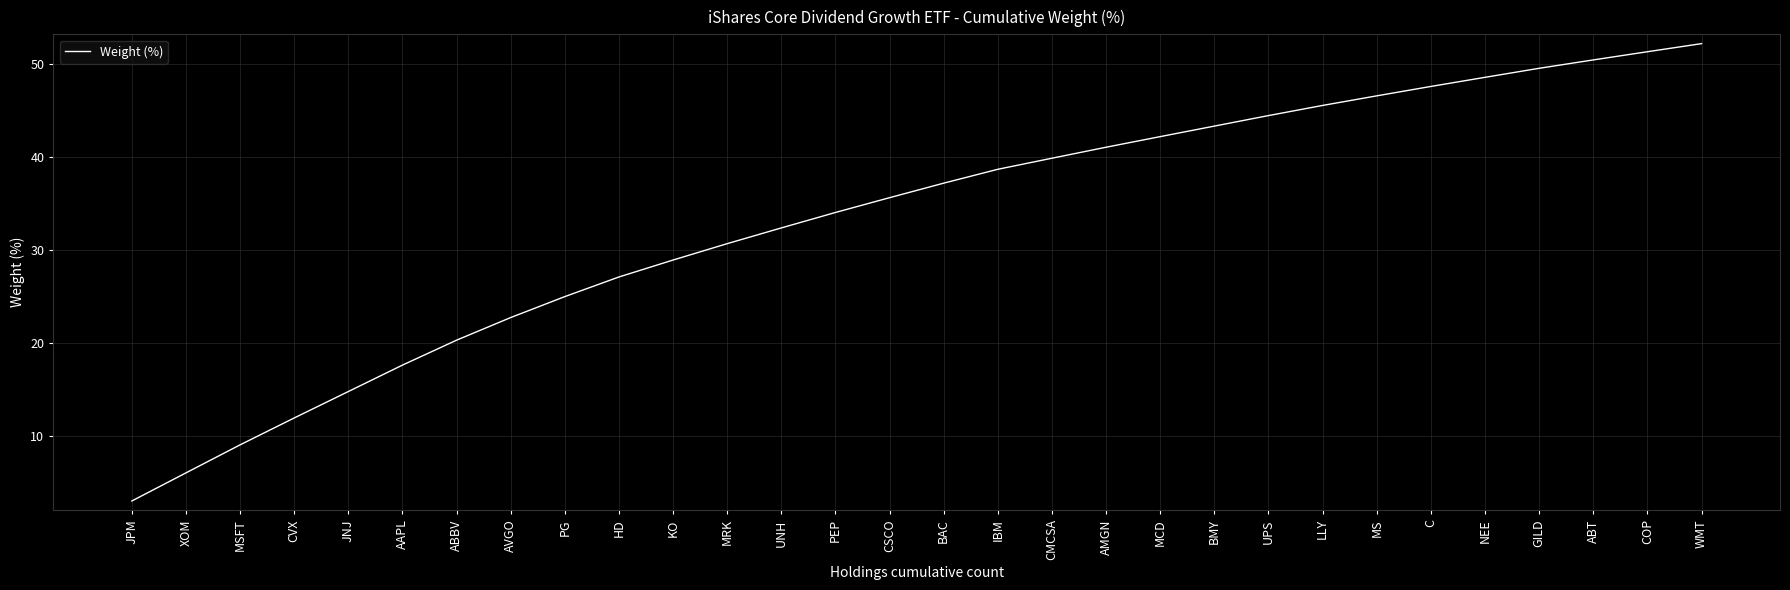

What value does the data have at JNJ?

14.8